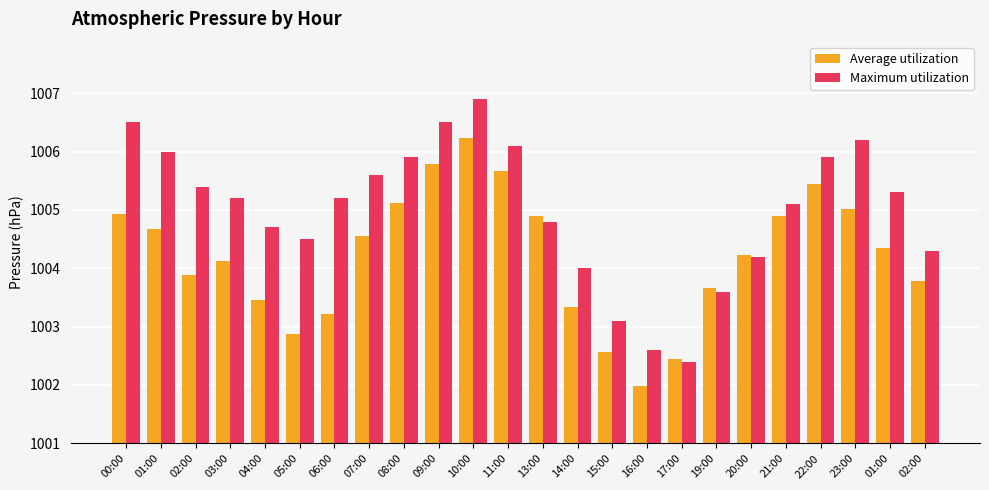

Reading left to right, extract all data points from this chart.

Average utilization: 1004.9	1004.7	1003.9	1004.1	1003.5	1002.9	1003.2	1004.6	1005.1	1005.8	1006.2	1005.7	1004.9	1003.3	1002.6	1002.0	1002.5	1003.7	1004.2	1004.9	1005.5	1005.0	1004.3	1003.8
Maximum utilization: 1006.5	1006.0	1005.4	1005.2	1004.7	1004.5	1005.2	1005.6	1005.9	1006.5	1006.9	1006.1	1004.8	1004.0	1003.1	1002.6	1002.4	1003.6	1004.2	1005.1	1005.9	1006.2	1005.3	1004.3